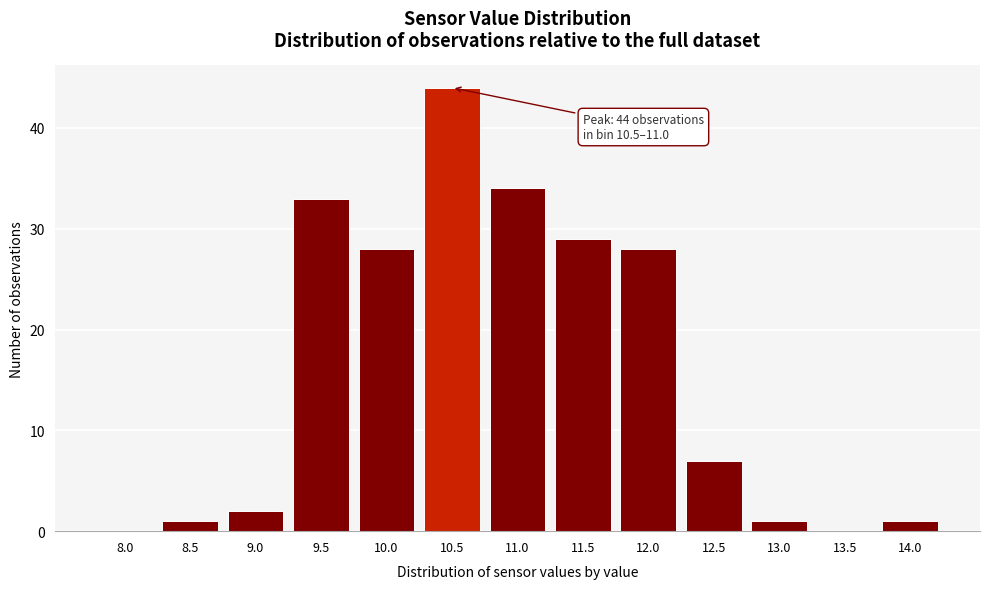

Reading right to left, extract all data points from this chart.

14.0=1	13.5=0	13.0=1	12.5=7	12.0=28	11.5=29	11.0=34	10.5=44	10.0=28	9.5=33	9.0=2	8.5=1	8.0=0